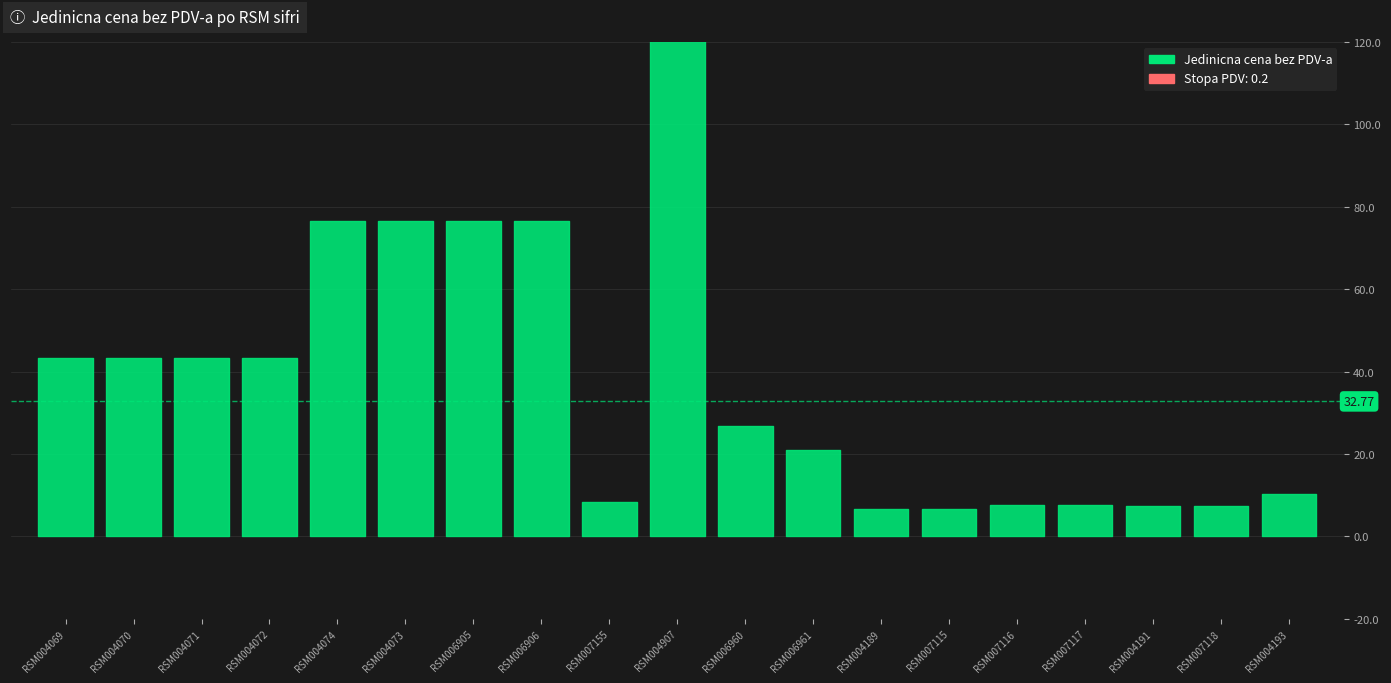

Reading left to right, list all the values displayed in this chart.

43.3	43.3	43.3	43.3	76.6	76.6	76.6	76.6	8.5	37300.0	26.8	21.0	6.7	6.7	7.6	7.6	7.5	7.5	10.3